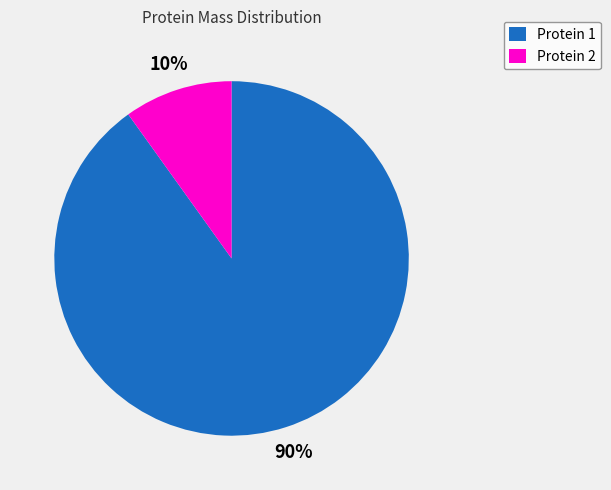

True or false: Protein 2 accounts for 1% of the total.

False